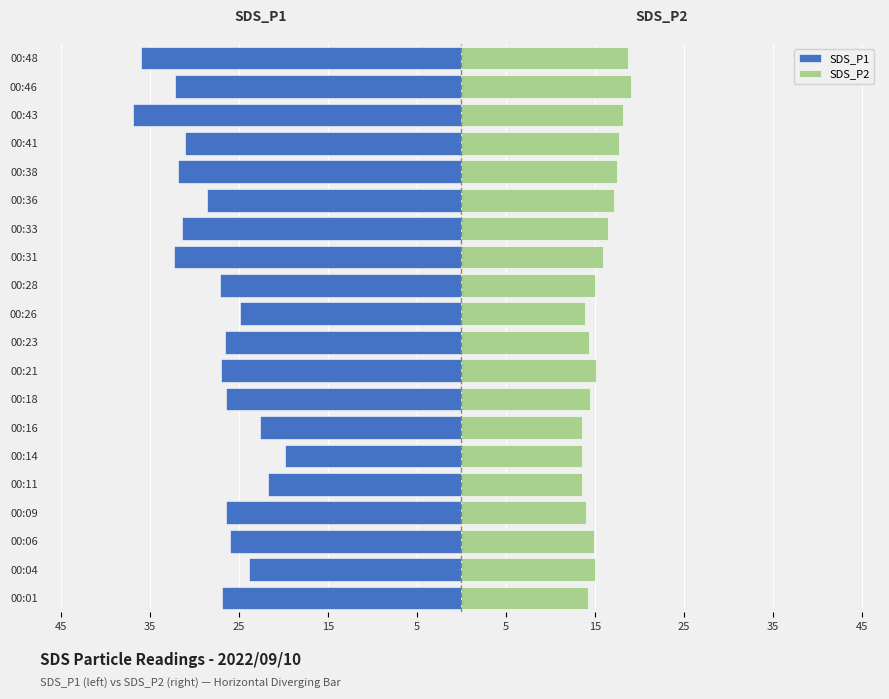

At how many categories does at least one series exceed -29?

20